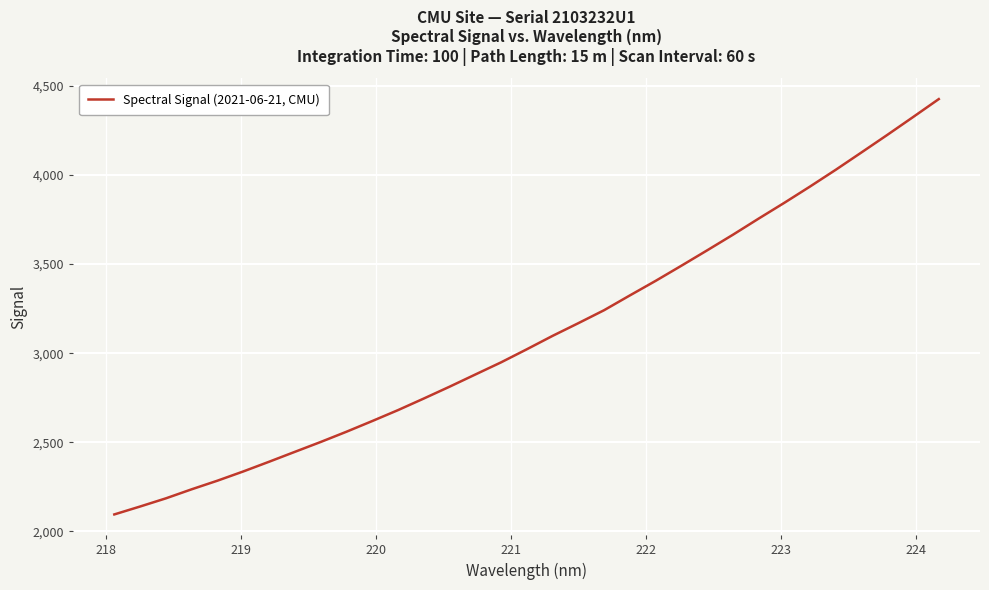

What is the maximum value shown in the chart?

4425.9